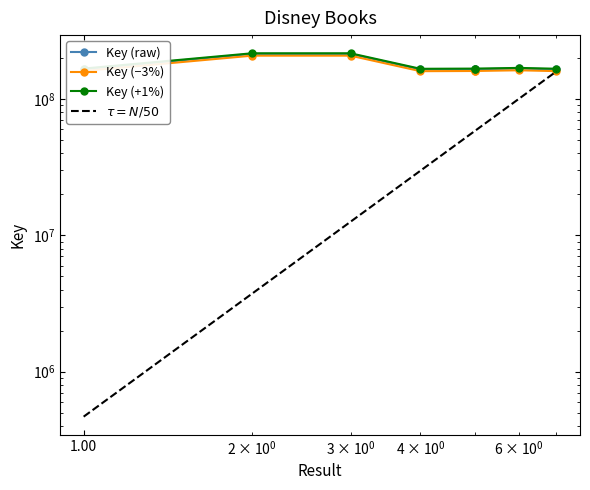

What is the sum of the values at 3 and 5?

385337834.1